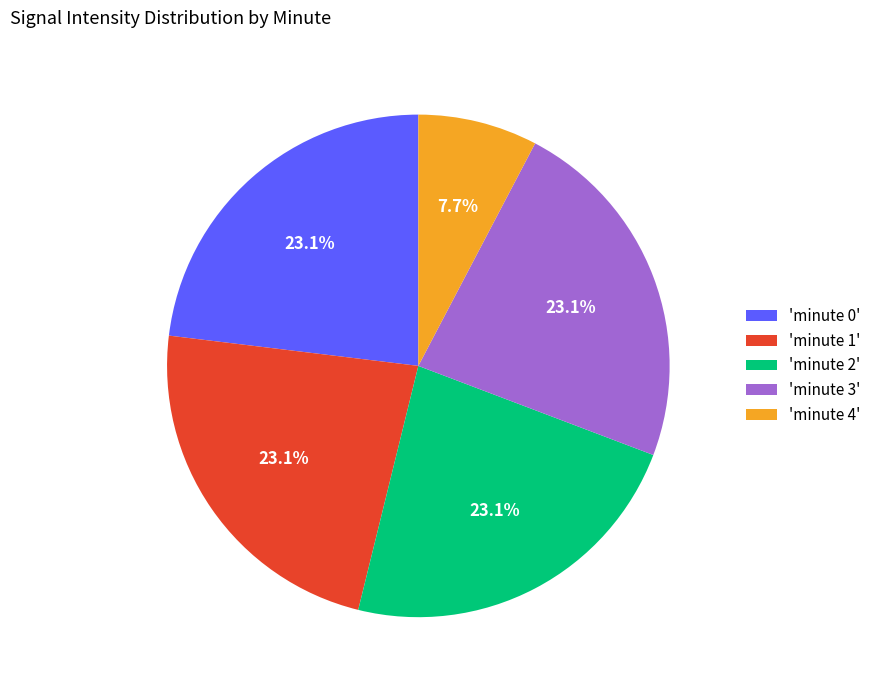

Which category has the smallest portion of the pie?

'minute 4'